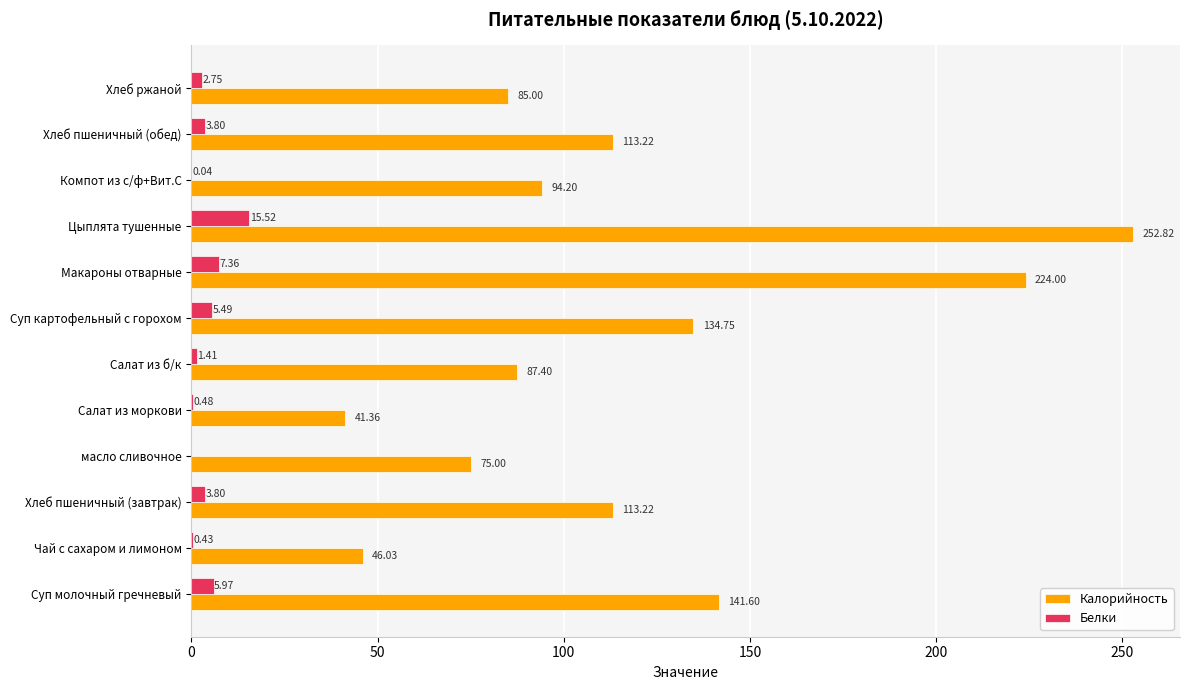

Where is Белки nearest to the value 7?

Макароны отварные